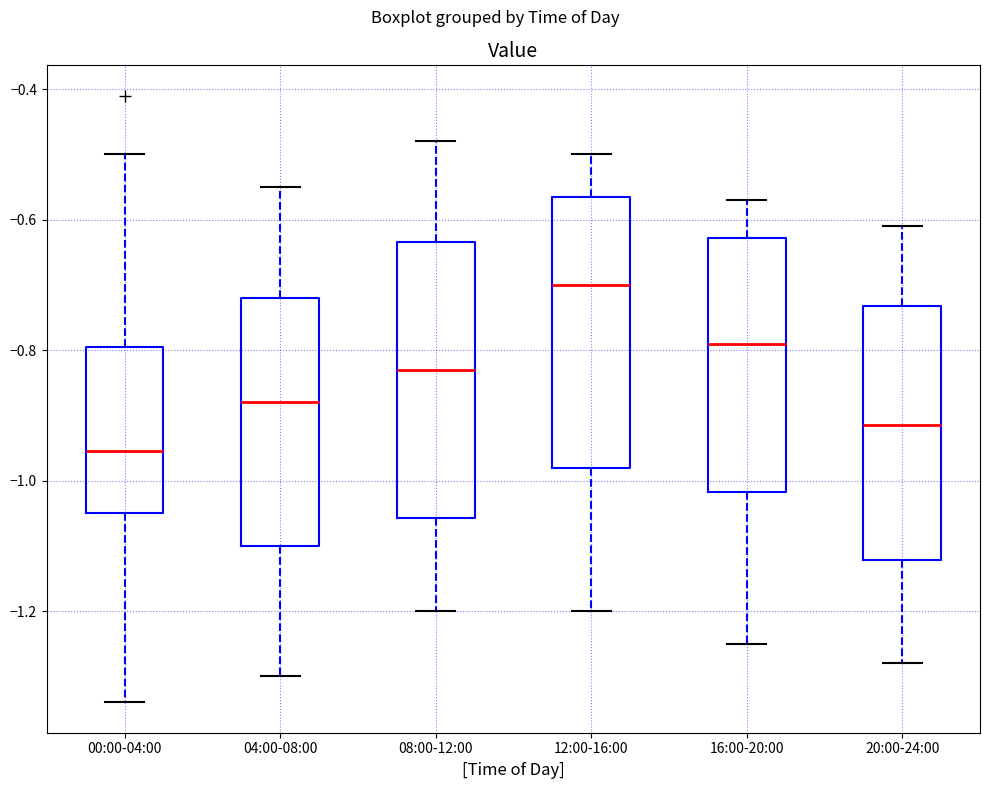

Reading left to right, transcribe this box plot: for each box, give where its median line is, the range the box spans, and where its two whiskers end, as read against the y-axis. The values are not printed on the chart, so give them approximately, as read against the axis.

00:00-04:00: median -0.96, box -1.04 to -0.80, whiskers -1.34 to -0.50
04:00-08:00: median -0.88, box -1.10 to -0.72, whiskers -1.30 to -0.54
08:00-12:00: median -0.82, box -1.06 to -0.64, whiskers -1.20 to -0.48
12:00-16:00: median -0.70, box -0.98 to -0.56, whiskers -1.20 to -0.50
16:00-20:00: median -0.78, box -1.02 to -0.62, whiskers -1.24 to -0.56
20:00-24:00: median -0.92, box -1.12 to -0.74, whiskers -1.28 to -0.60